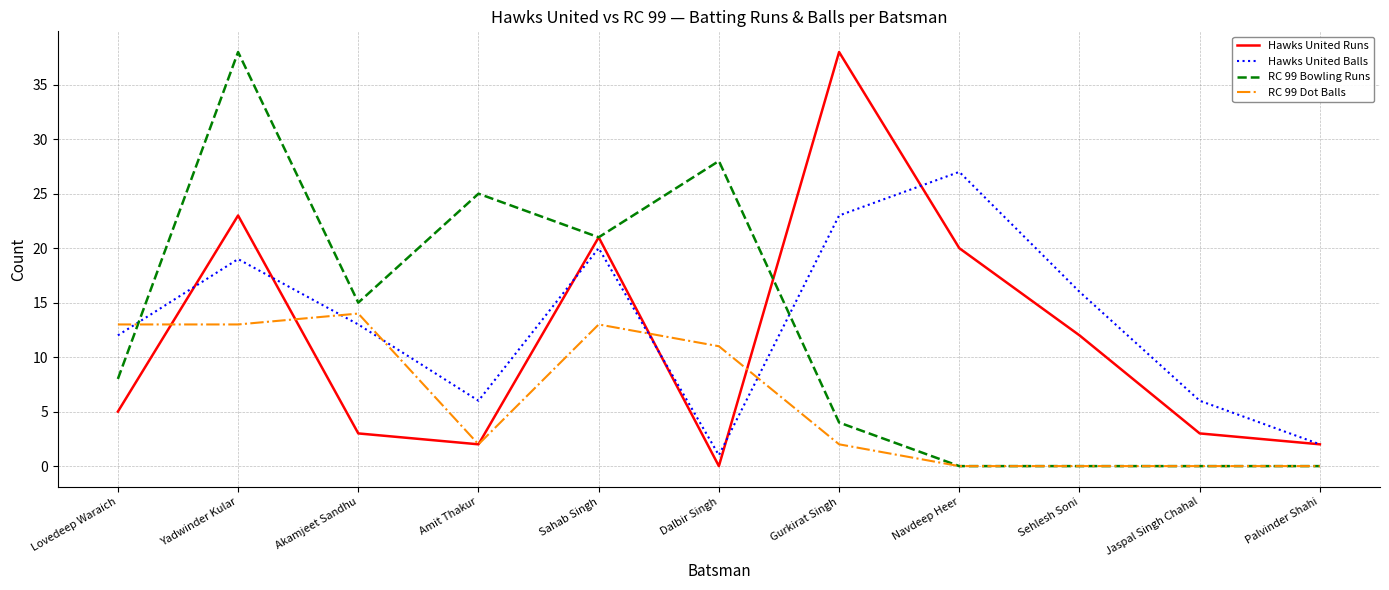

Where is RC 99 Dot Balls nearest to the value 7?

Dalbir Singh